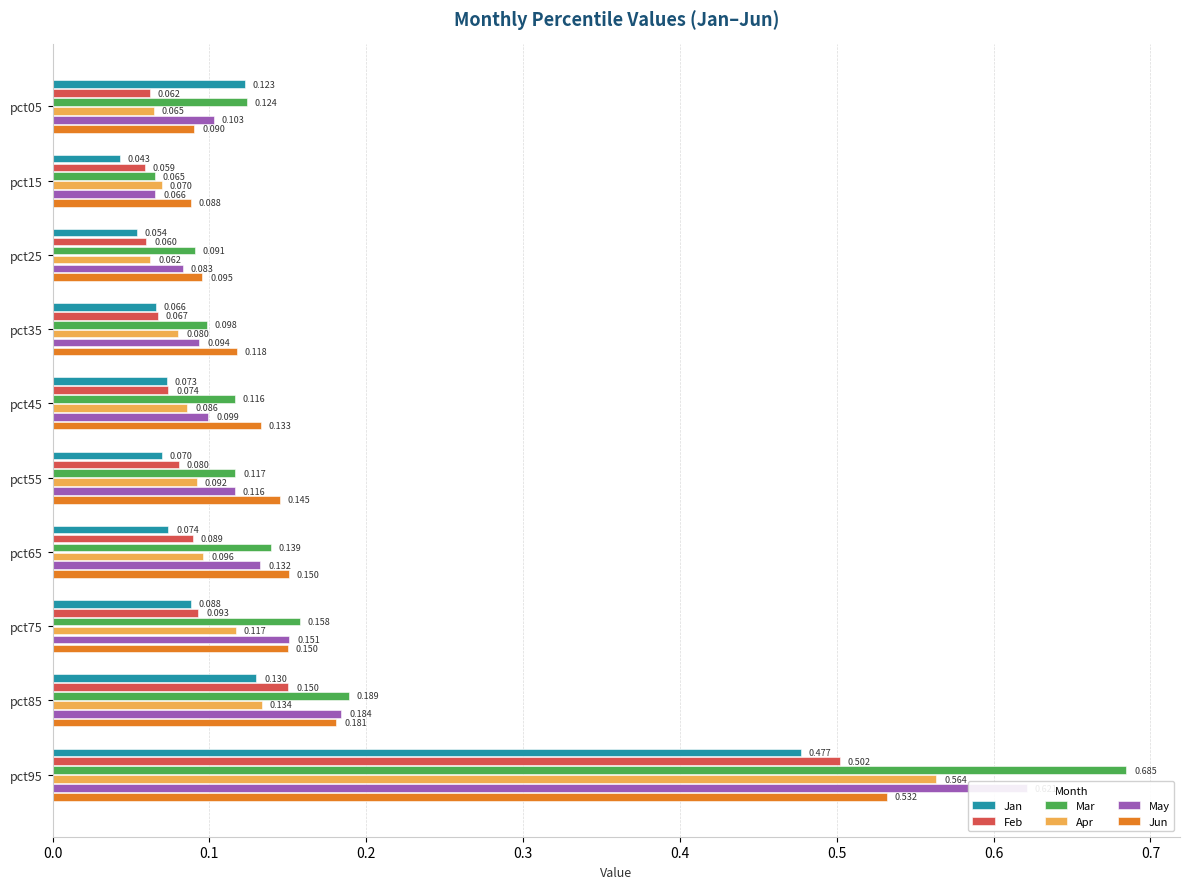

What is the sum of all Feb values?

1.2